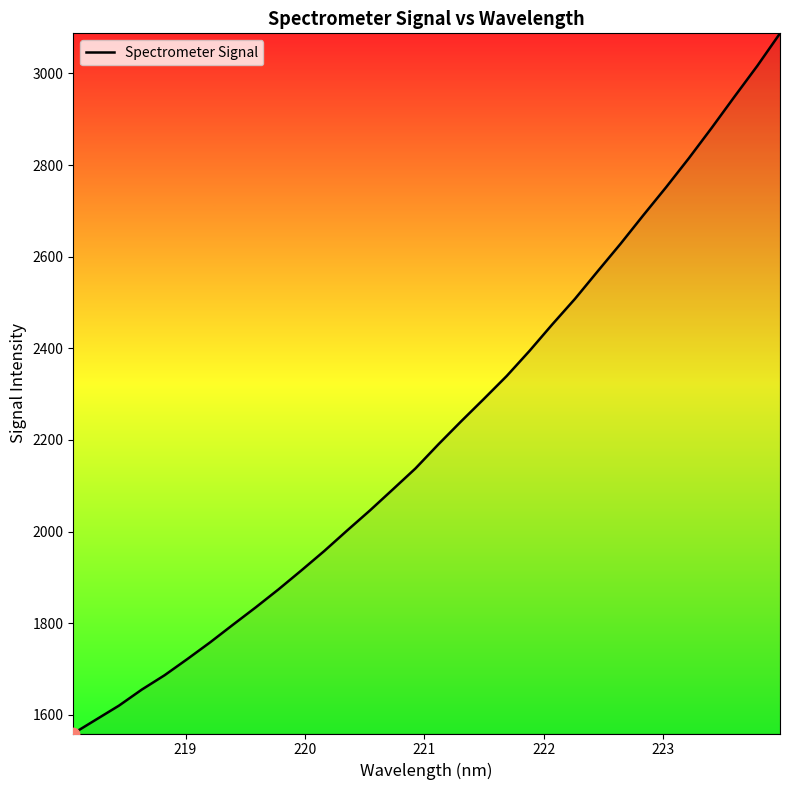

What is the difference between the maximum and minimum values?

1528.5